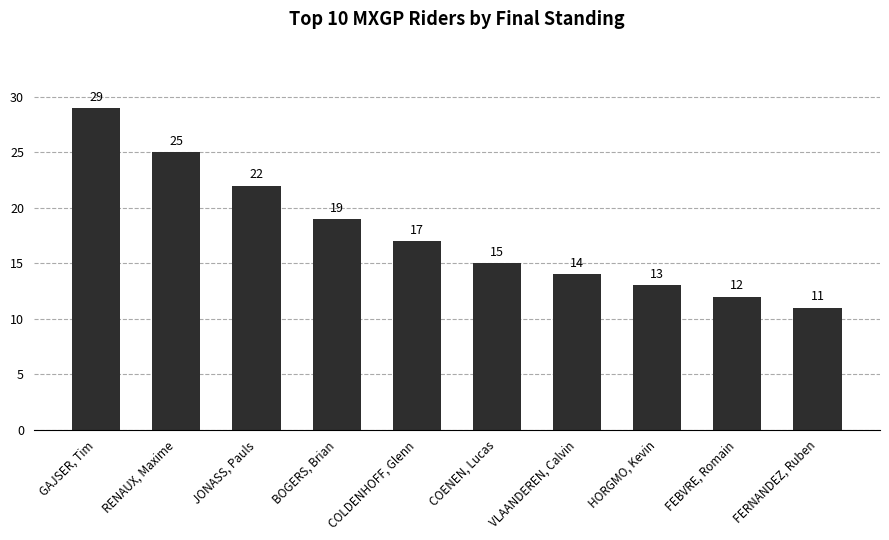

Rank the categories by value from highest to lowest.

GAJSER, Tim, RENAUX, Maxime, JONASS, Pauls, BOGERS, Brian, COLDENHOFF, Glenn, COENEN, Lucas, VLAANDEREN, Calvin, HORGMO, Kevin, FEBVRE, Romain, FERNANDEZ, Ruben